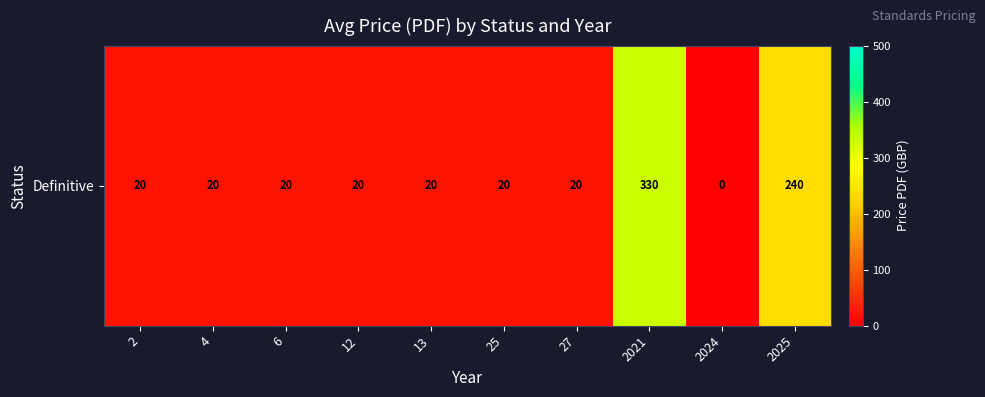

Between 12 and 27, which is larger?

12